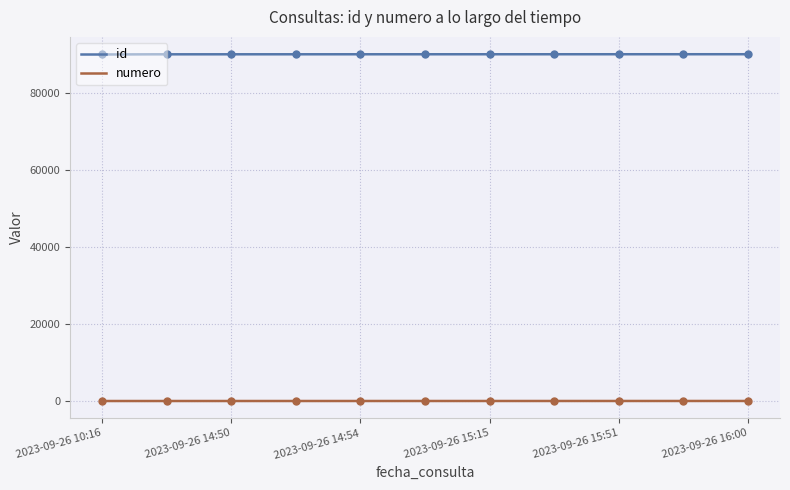

Which series has the largest total across all categories?

id